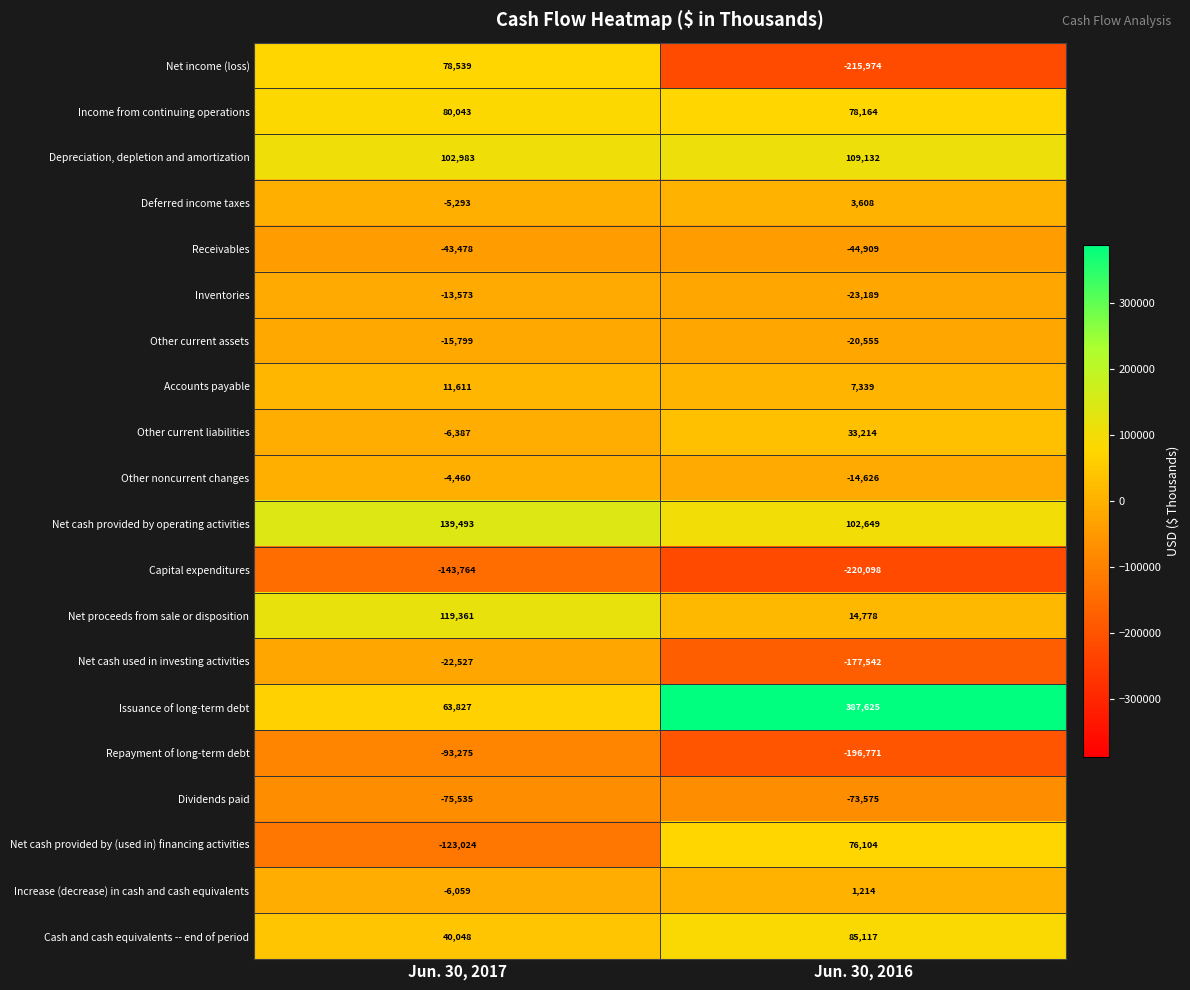

What is the total value across all series at Jun. 30, 2017?

82731